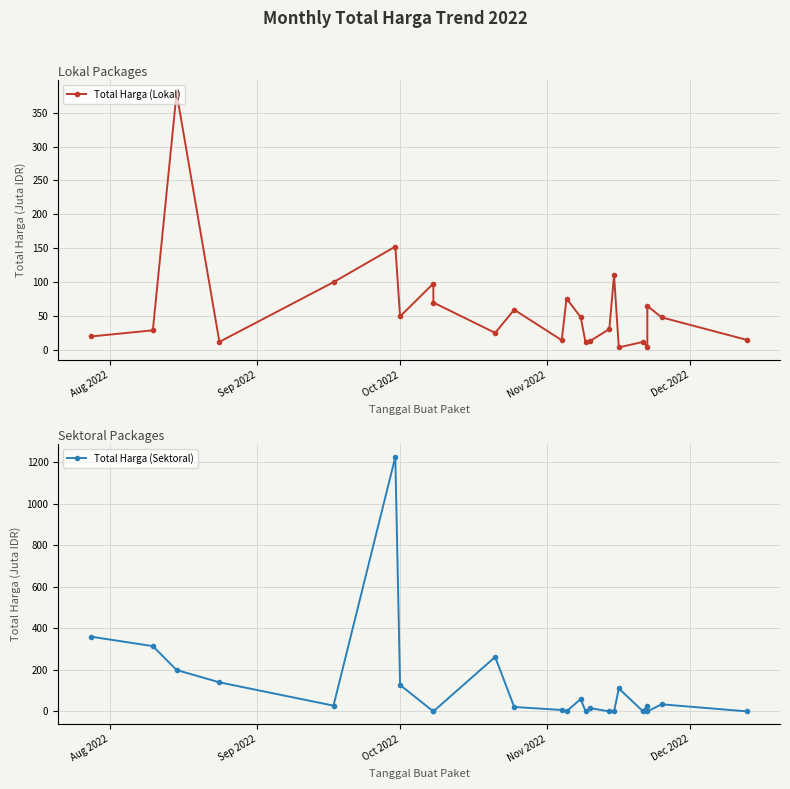

Rank the series by their maximum value, from lowest to highest.

Total Harga (Lokal), Total Harga (Sektoral)